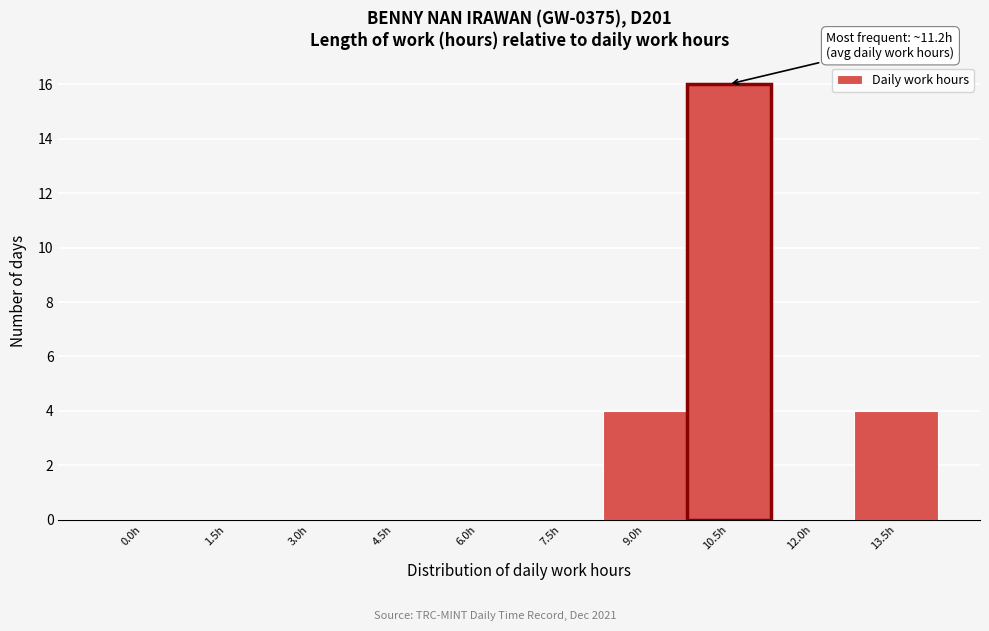

Reading right to left, extract all data points from this chart.

13.5h=4	12.0h=0	10.5h=16	9.0h=4	7.5h=0	6.0h=0	4.5h=0	3.0h=0	1.5h=0	0.0h=0